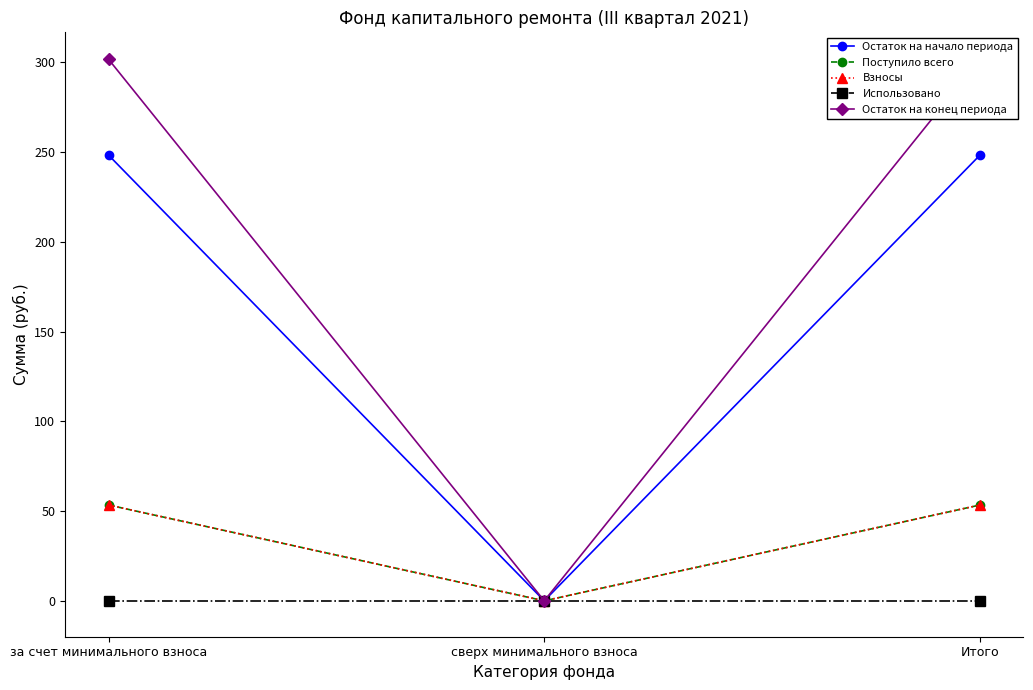

What is the difference between the maximum and minimum values in the Остаток на конец периода series?

301.6